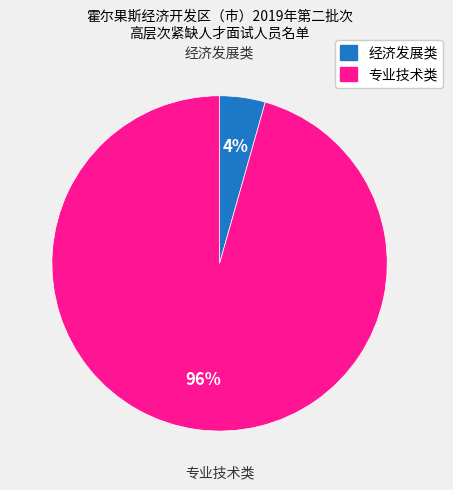

Rank the categories by value from highest to lowest.

专业技术类, 经济发展类